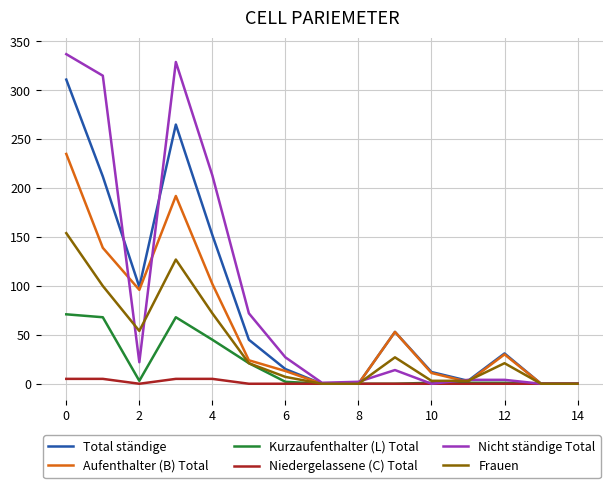

Count the number of data series in this chart.

6